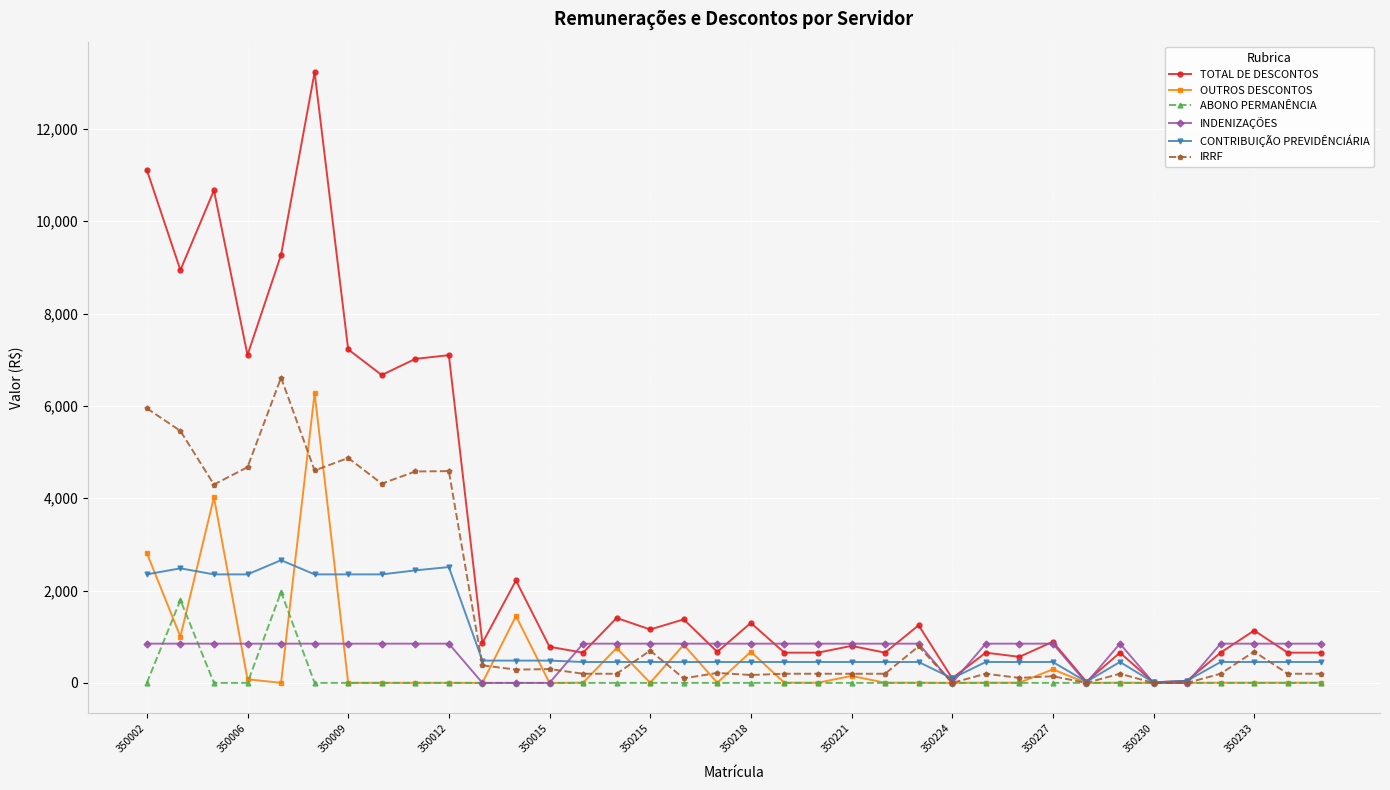

Which series has the largest total across all categories?

TOTAL DE DESCONTOS